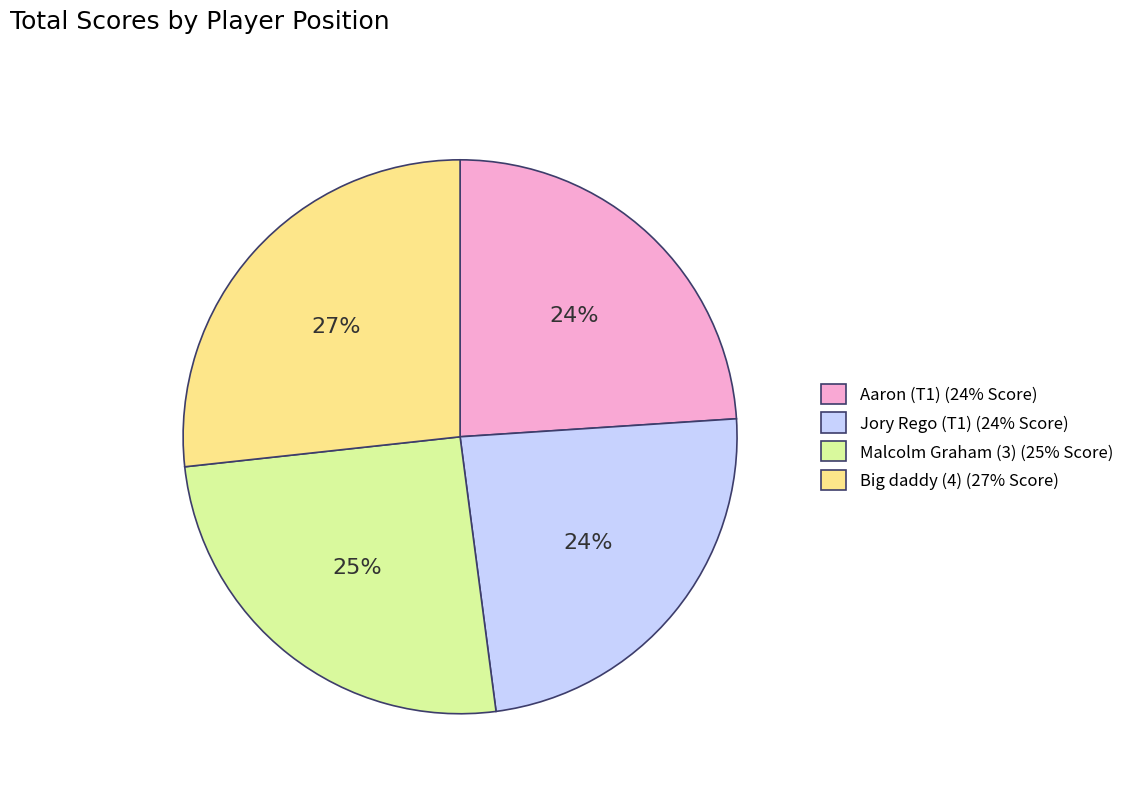

Between Malcolm Graham (3) and Aaron (T1), which is larger?

Malcolm Graham (3)